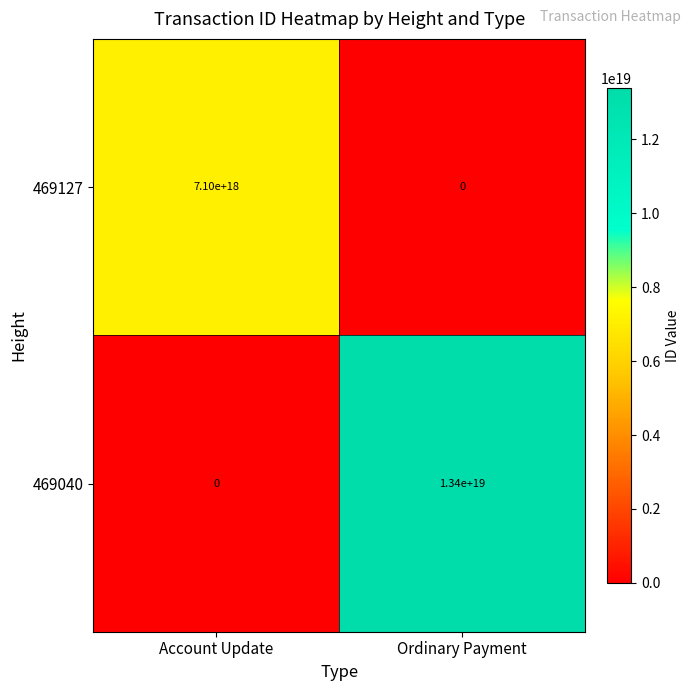

Which series has the widest spread of values?

469040